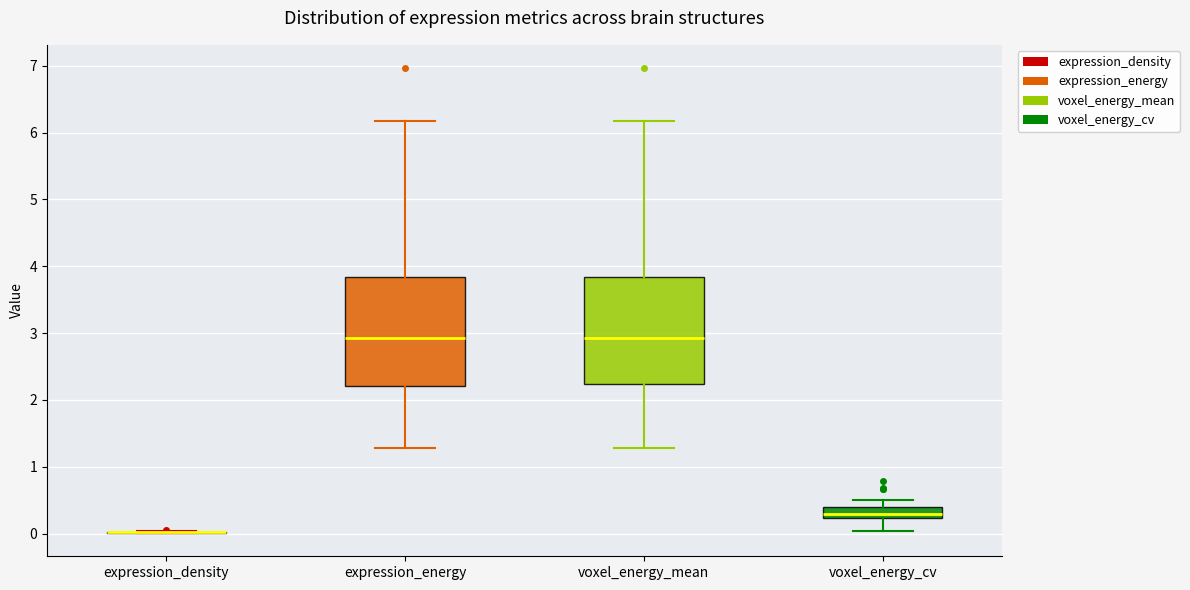

Reading left to right, transcribe this box plot: for each box, give where its median line is, the range the box spans, and where its two whiskers end, as read against the y-axis. The values are not printed on the chart, so give them approximately, as read against the axis.

expression_density: box collapsed to a line at 0.0, whiskers 0.0 to 0.0
expression_energy: median 2.9, box 2.2 to 3.8, whiskers 1.3 to 6.2
voxel_energy_mean: median 2.9, box 2.2 to 3.8, whiskers 1.3 to 6.2
voxel_energy_cv: median 0.3, box 0.2 to 0.4, whiskers 0.0 to 0.5